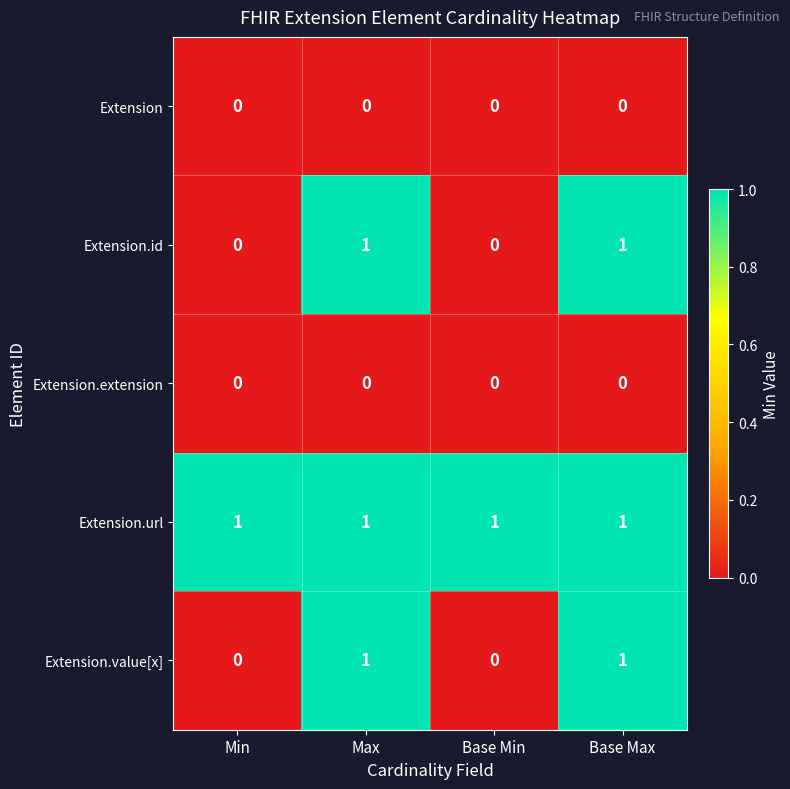

Count the Extension.value[x] values in the range 0 to 1.

4